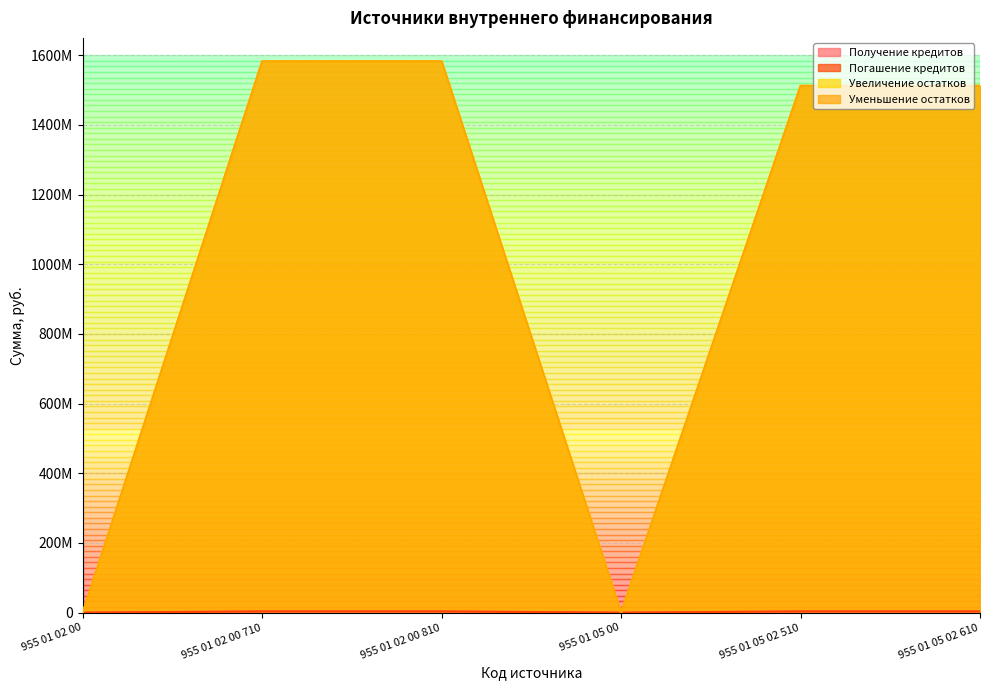

Which series has the largest total across all categories?

Увеличение остатков